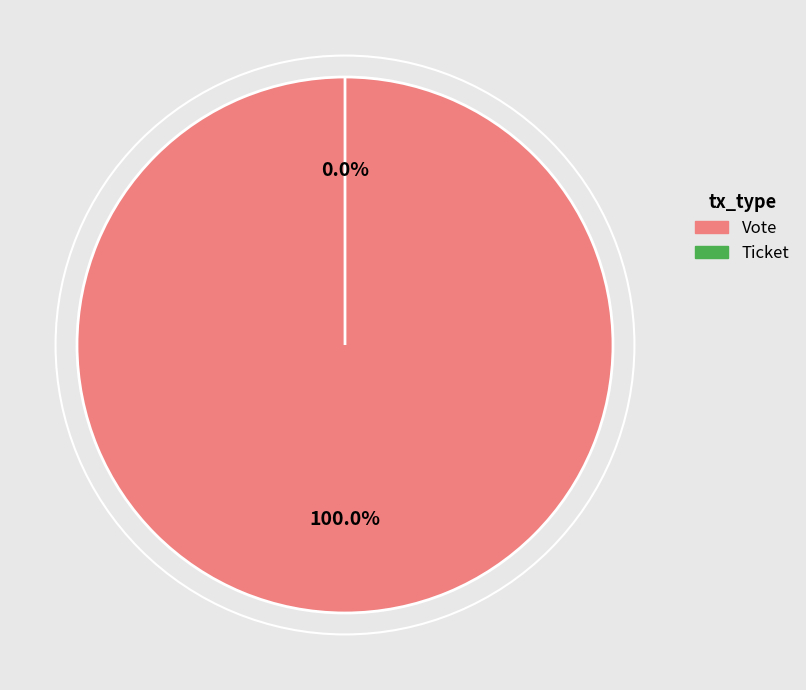

Rank the categories by value from lowest to highest.

Ticket, Vote